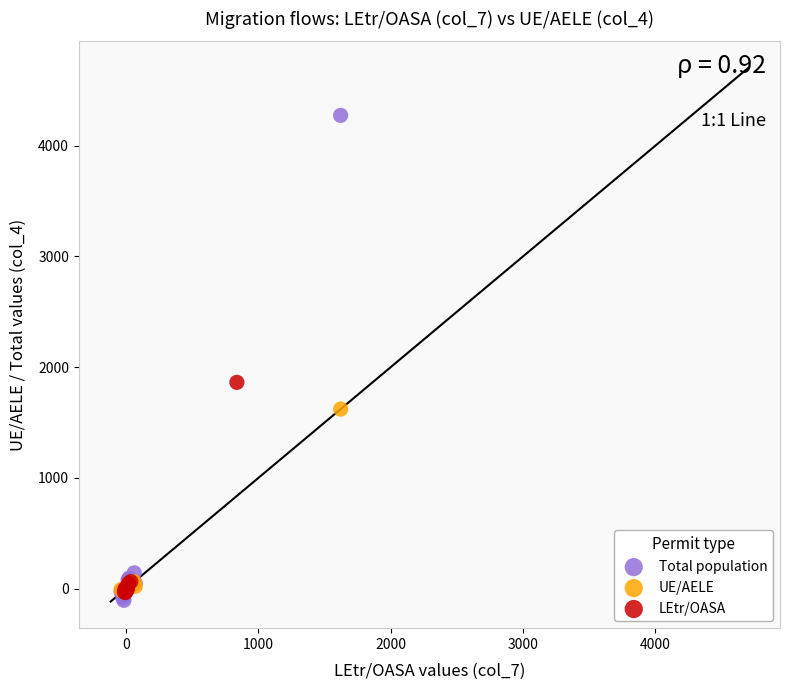

Which series reaches the minimum Y coordinate?

Total population